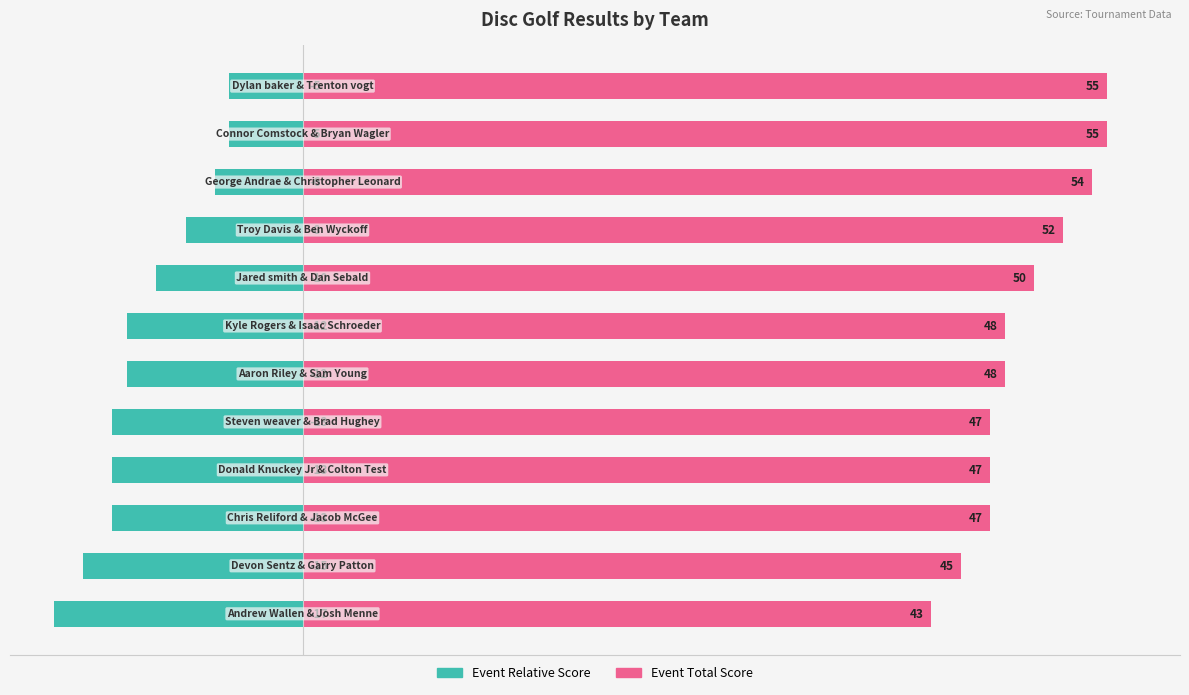

What is the average value of the Event Relative Score series?

-11